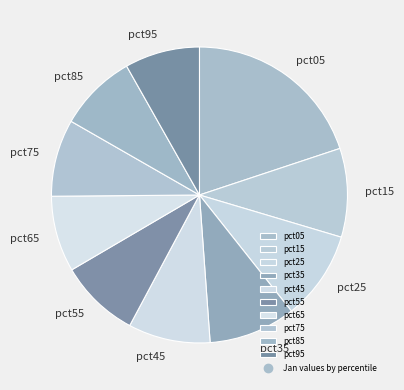

The pct95 slice represents 1% of the pie. True or false?

False